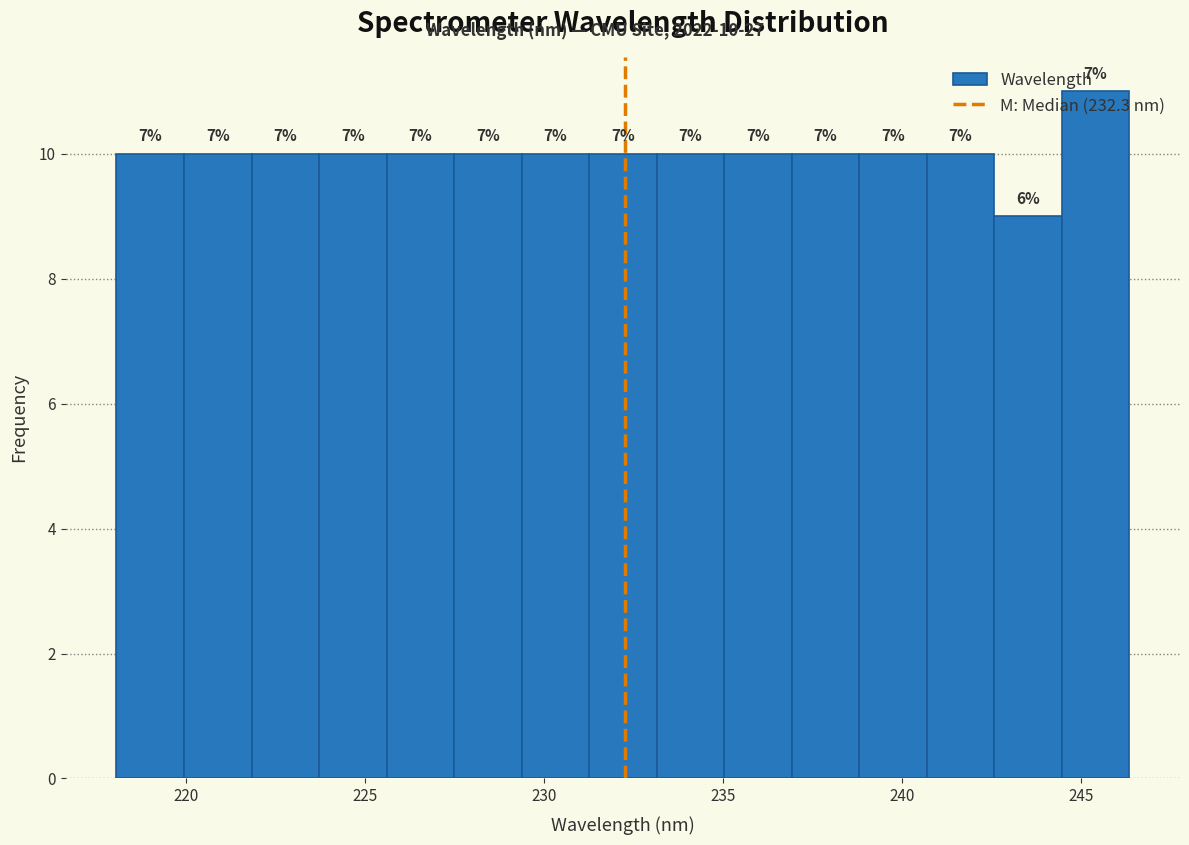

Around what value on the x-axis is the tallest bar? Give the approximate position of its centre, as read against the axis.

245.5